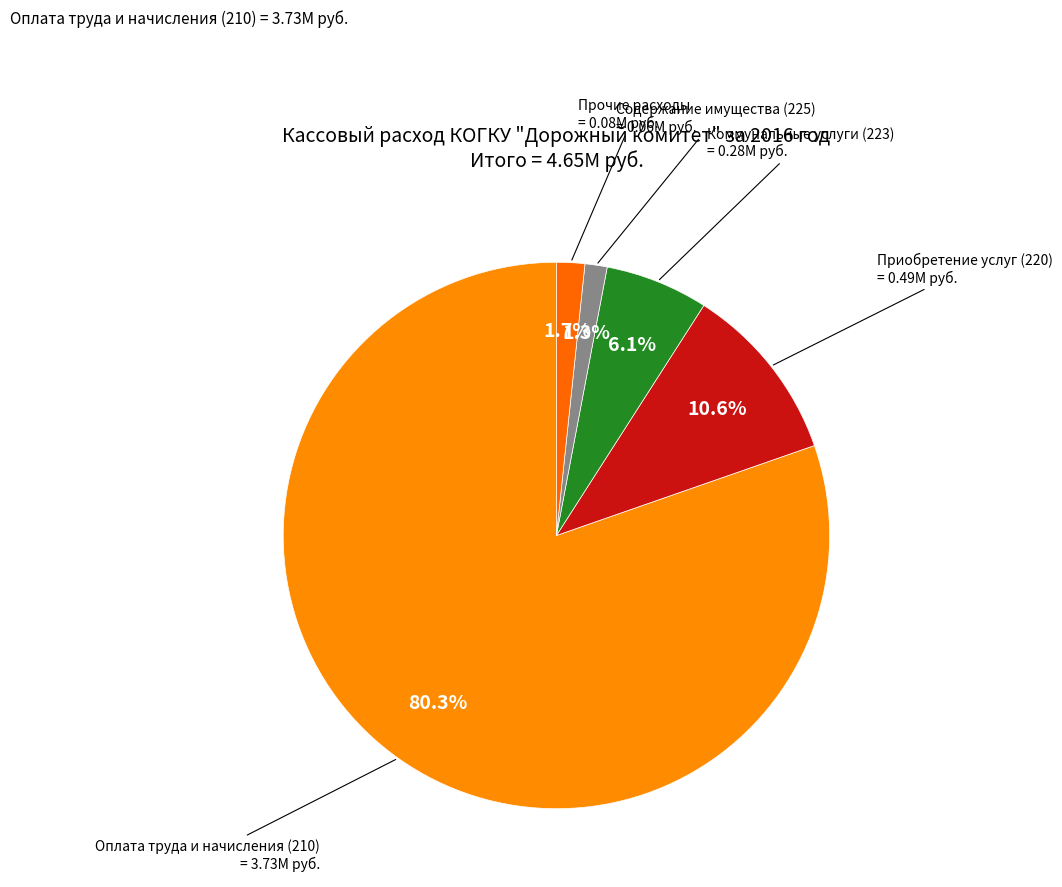

What is the majority slice?

Оплата труда и начисления (210)